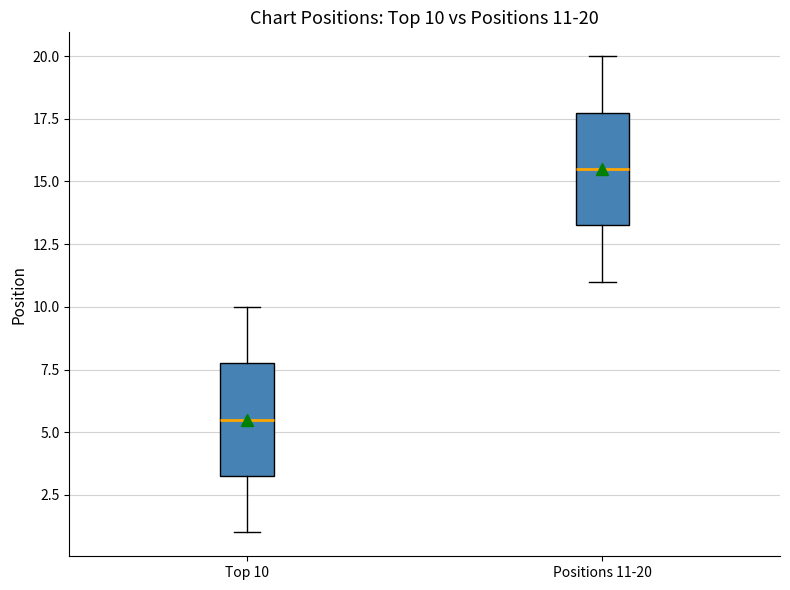

Which box's median line is the highest?

Positions 11-20